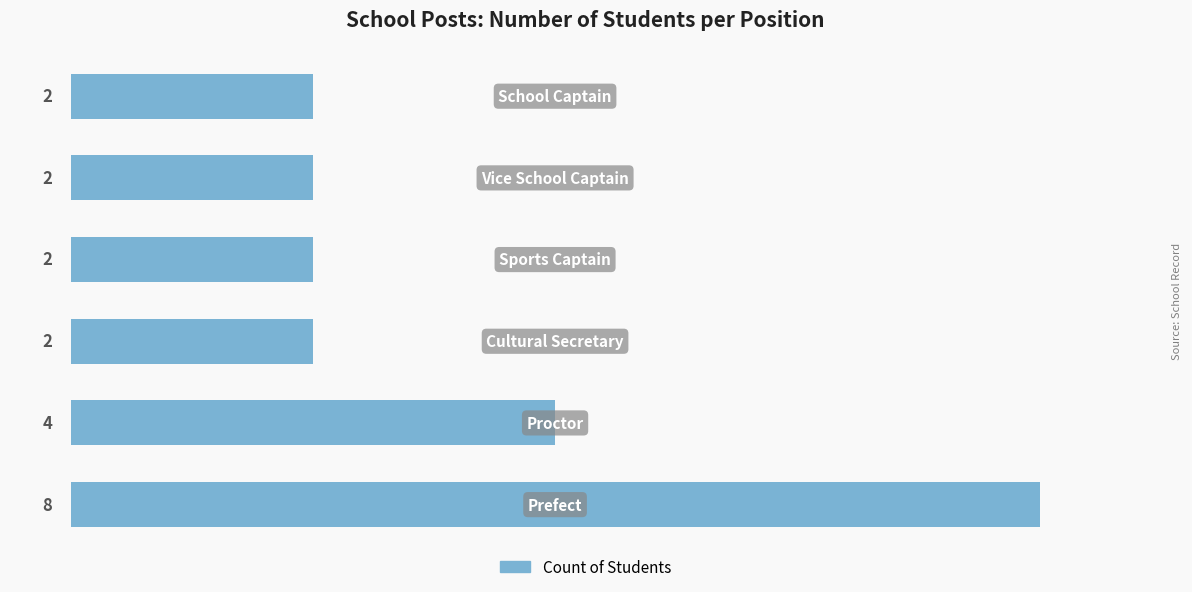

Does the chart contain stacked bars?

No